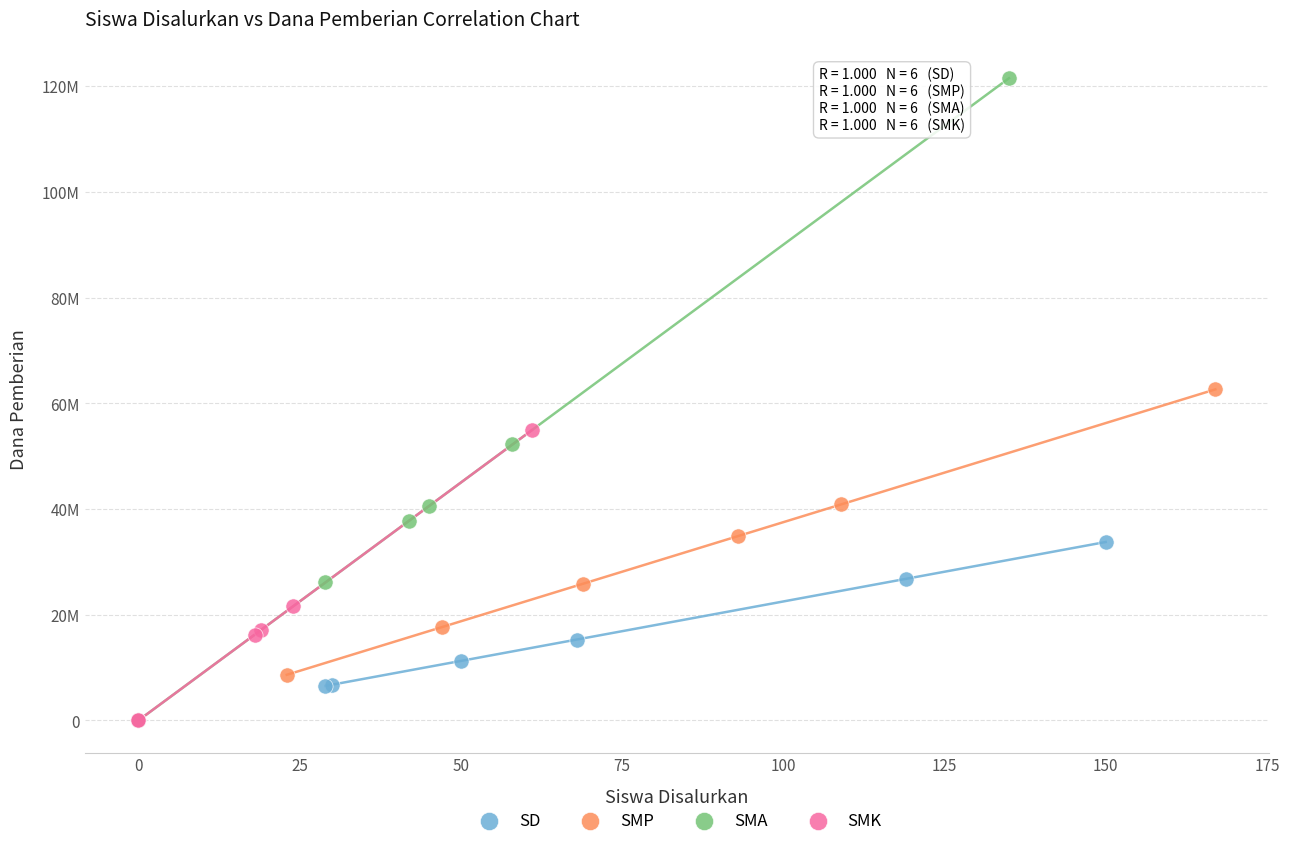

Which series has the widest spread of Y values?

SMA